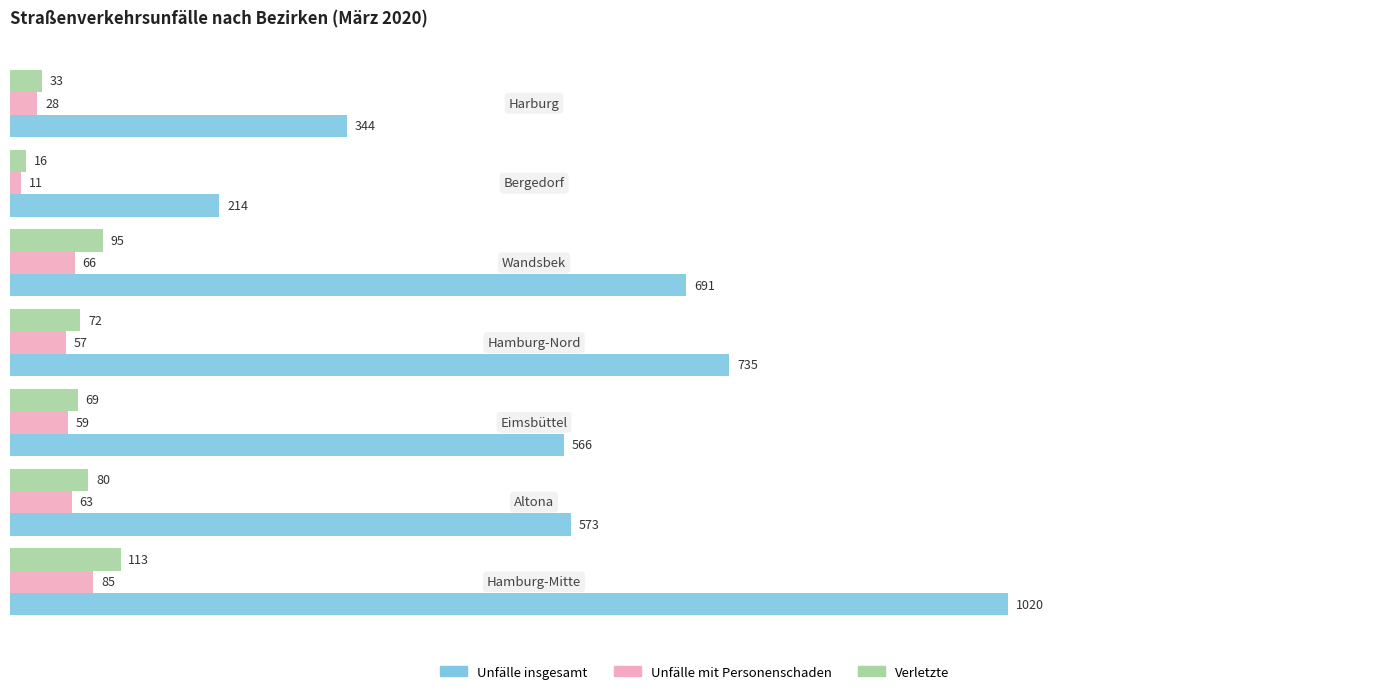

What is the difference between the second highest and minimum values in the Unfälle insgesamt series?

521